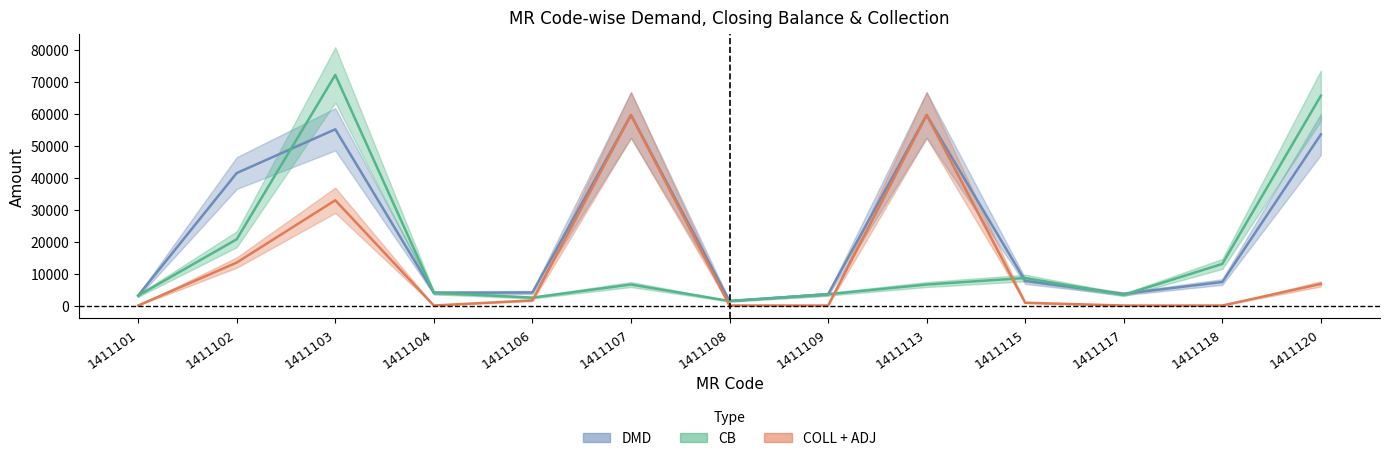

Where does the DMD series first go above 7358?

1411102